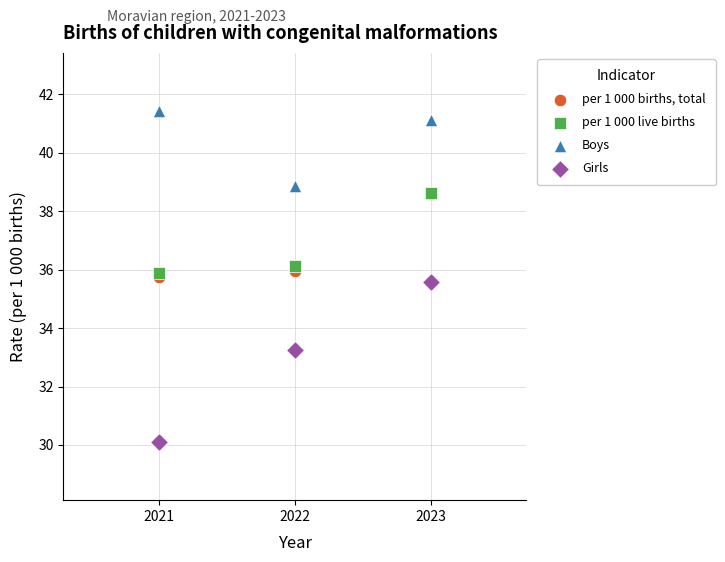

What are all the series names shown in the legend?

per 1 000 births, total, per 1 000 live births, Boys, Girls